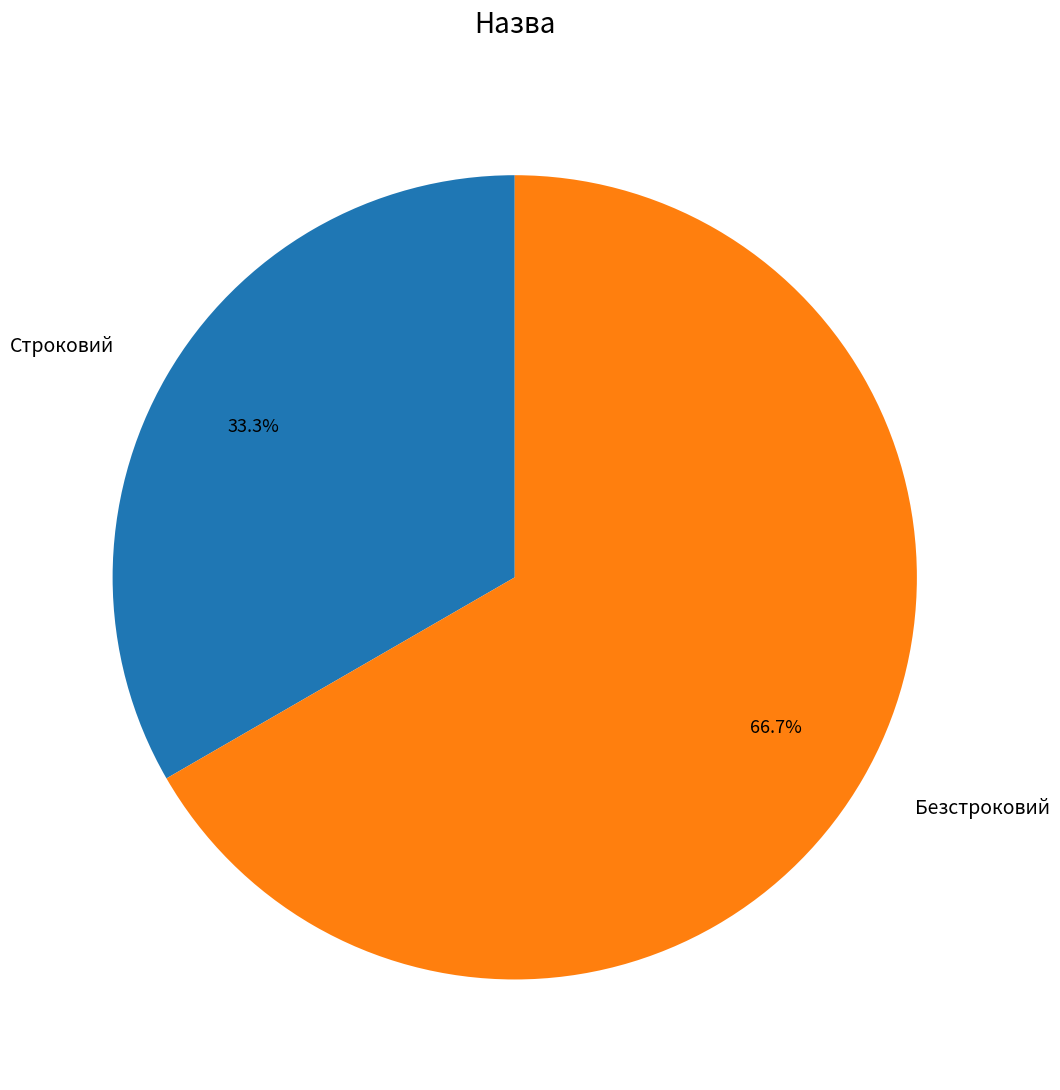

What is the total percentage of Безстроковий and Строковий?

100.0%